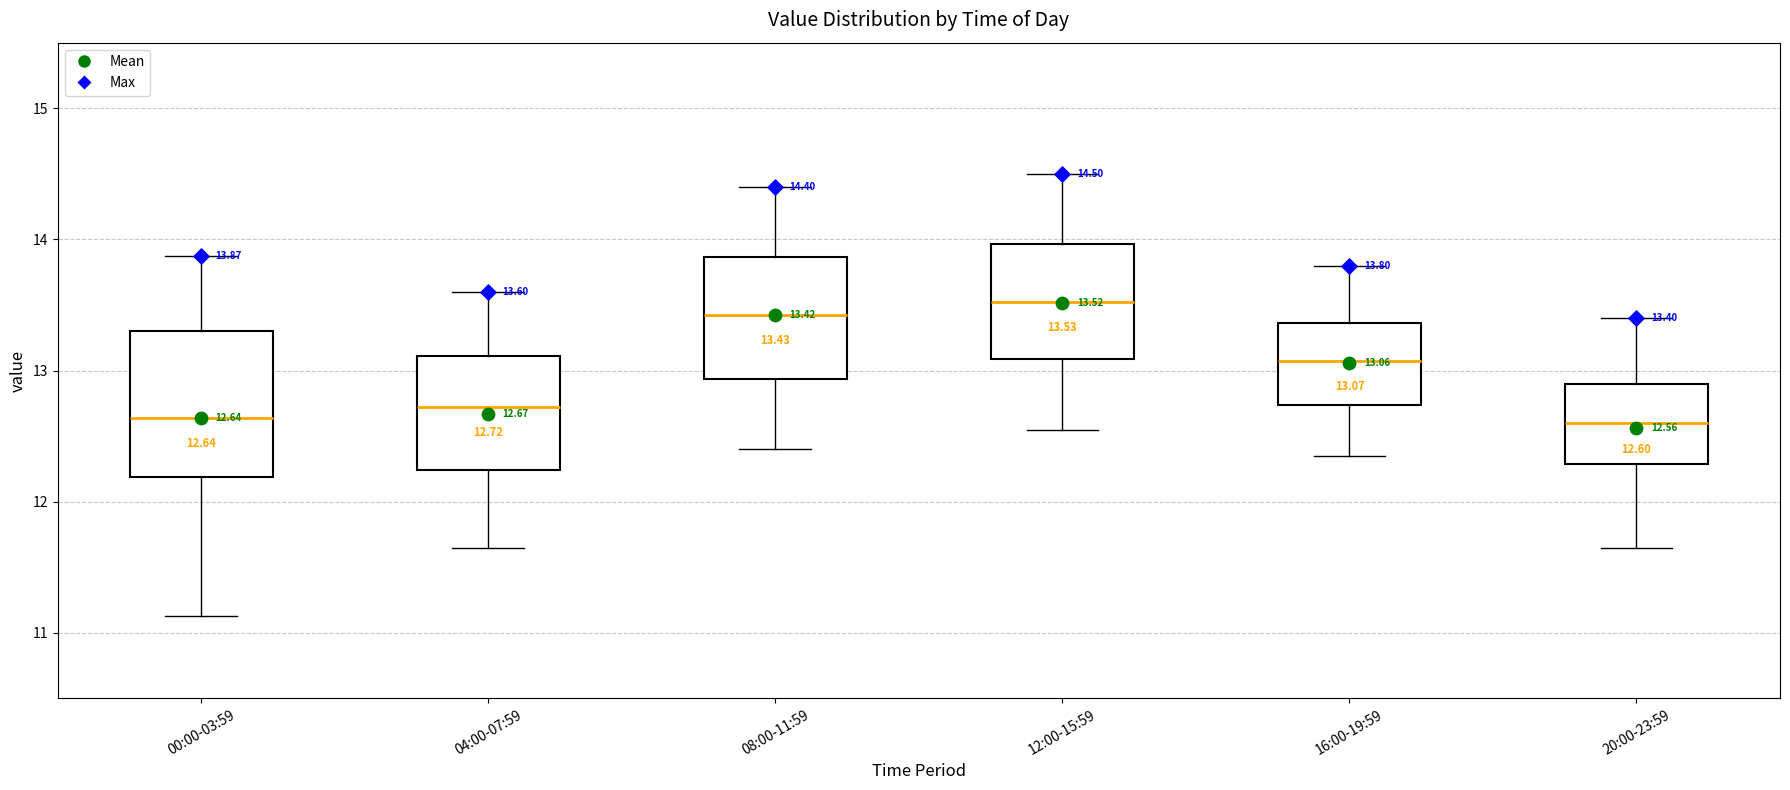

Comparing the boxes themselves (not the whiskers), which one is the tallest?

00:00-03:59